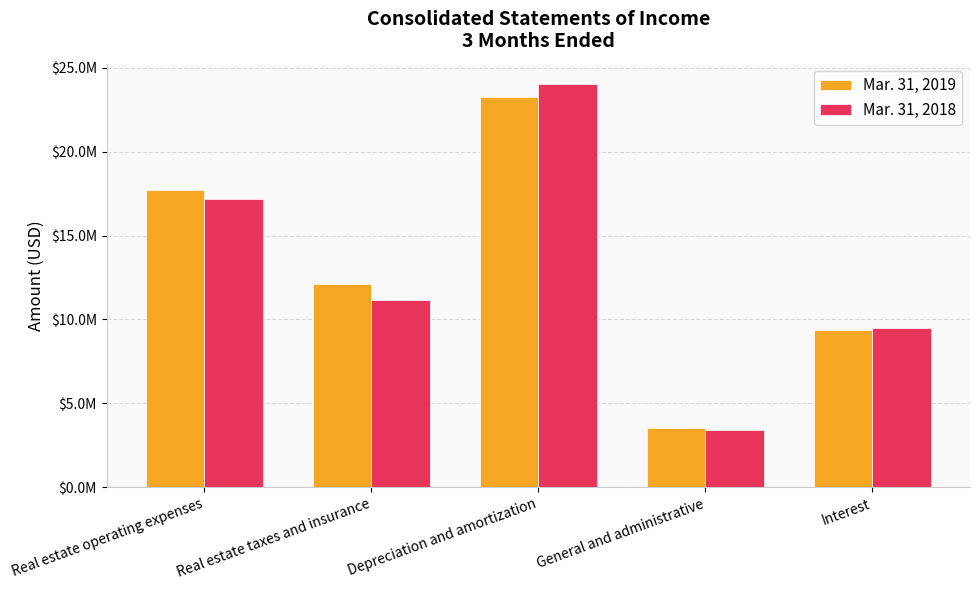

Reading left to right, list all the values displayed in this chart.

Mar. 31, 2019: Real estate operating expenses=17726000	Real estate taxes and insurance=12102000	Depreciation and amortization=23245000	General and administrative=3509000	Interest=9368000
Mar. 31, 2018: Real estate operating expenses=17151000	Real estate taxes and insurance=11177000	Depreciation and amortization=24035000	General and administrative=3432000	Interest=9486000